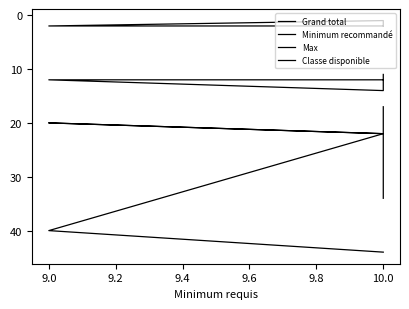

At how many categories does at least one series exceed 22?

3